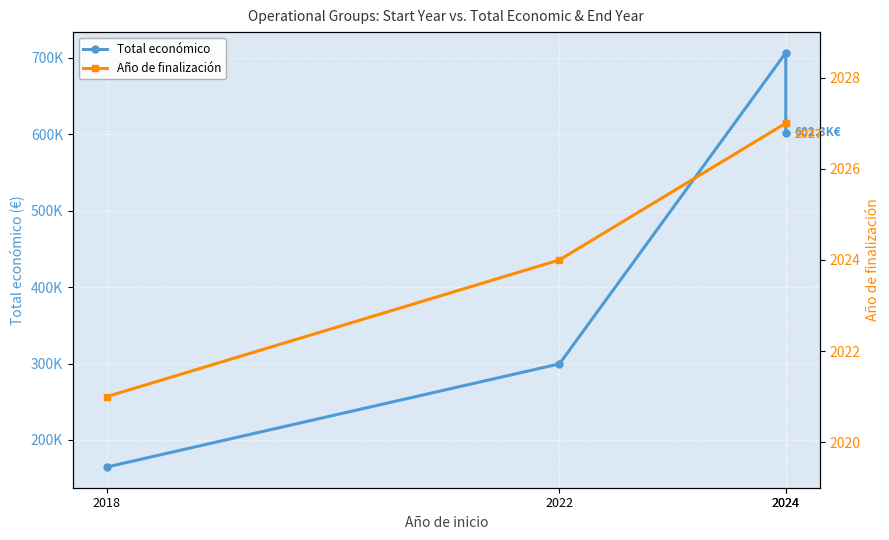

The Total económico series shows 395438.8 at 2022. True or false?

False